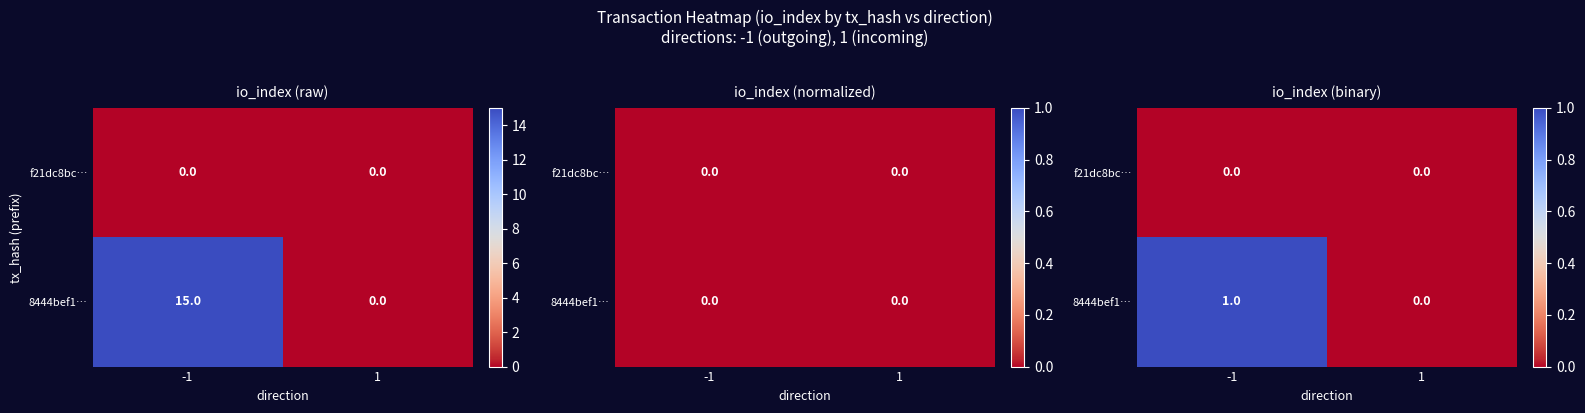

Rank the categories by 8444bef1… value from lowest to highest.

1, -1